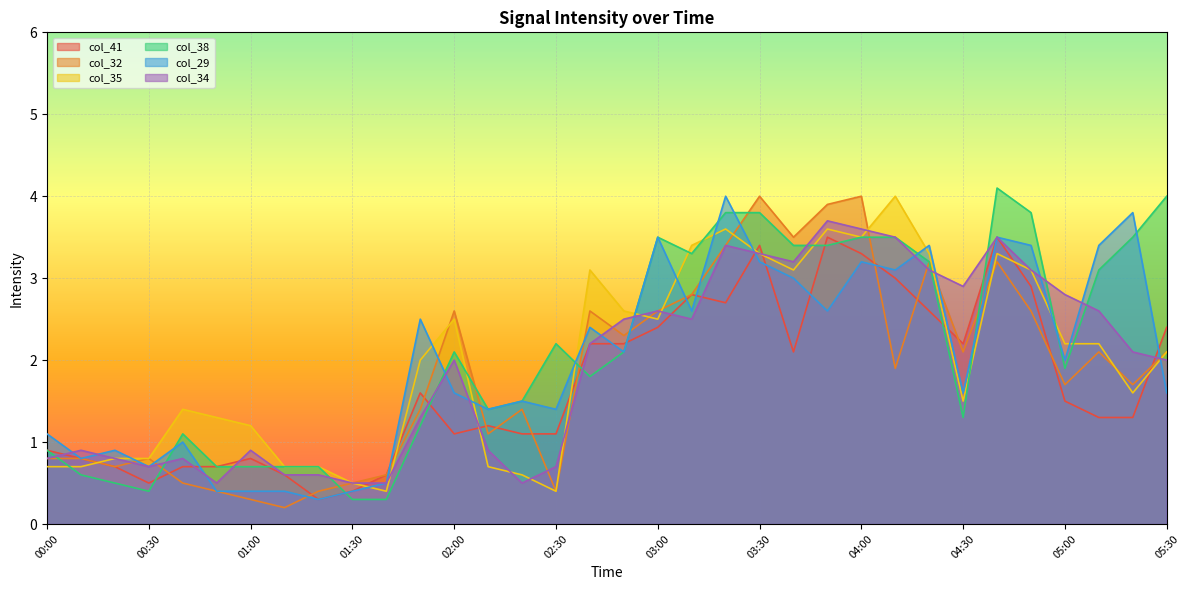

Between which two adjacent categories do col_34 and col_29 first intersect?

00:00 and 00:10